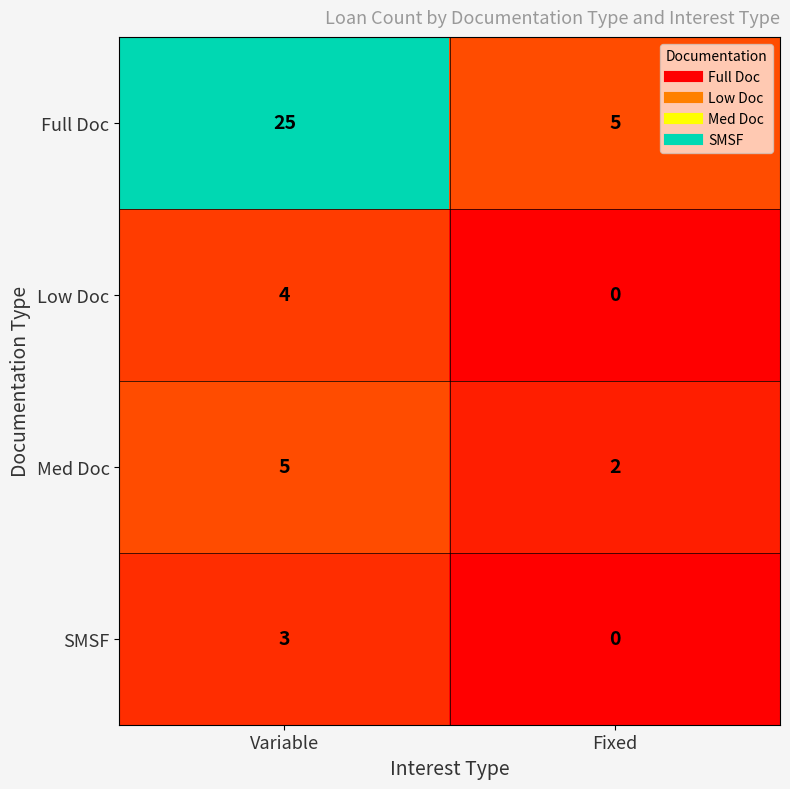

What is the difference between the Med Doc values at Fixed and Variable?

3